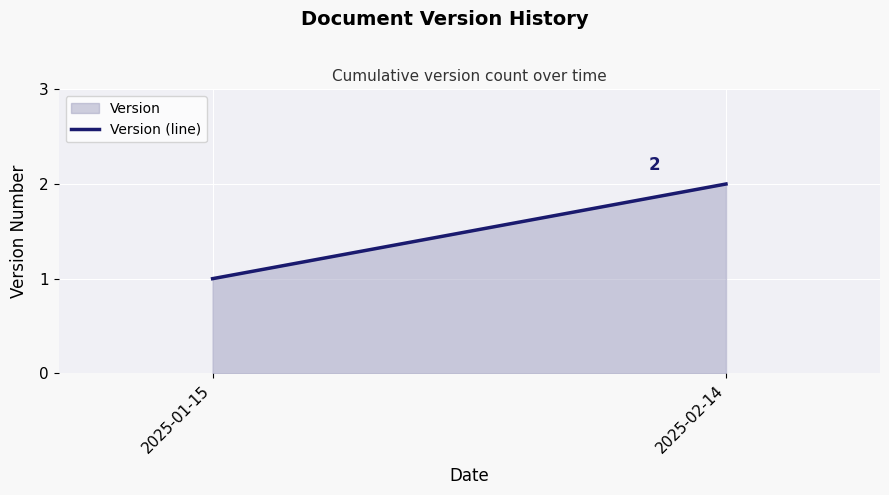

Rank the categories by value from highest to lowest.

2025-02-14, 2025-01-15